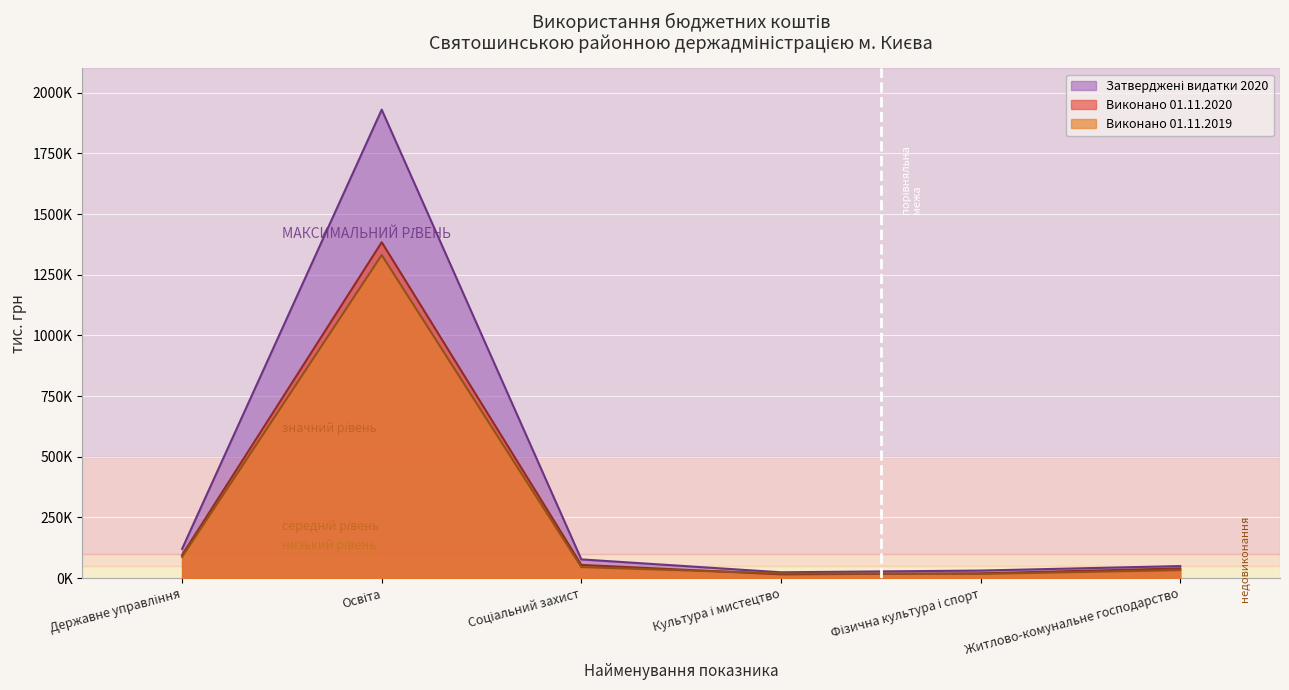

In Затверджені видатки 2020, how many points are higher than both neighbors (excluding endpoints)?

1